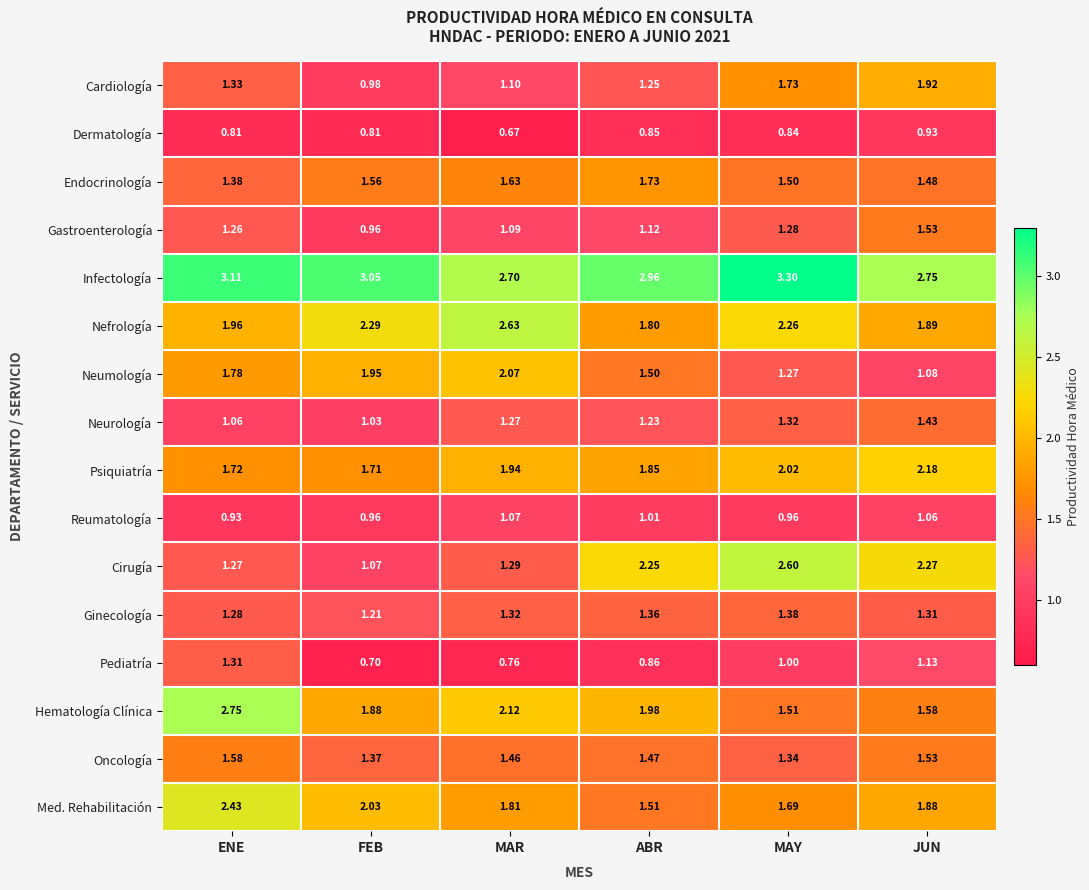

List the series in order of their peak value, highest first.

Infectología, Hematología Clínica, Nefrología, Cirugía, Med. Rehabilitación, Psiquiatría, Neumología, Cardiología, Endocrinología, Oncología, Gastroenterología, Neurología, Ginecología, Pediatría, Reumatología, Dermatología